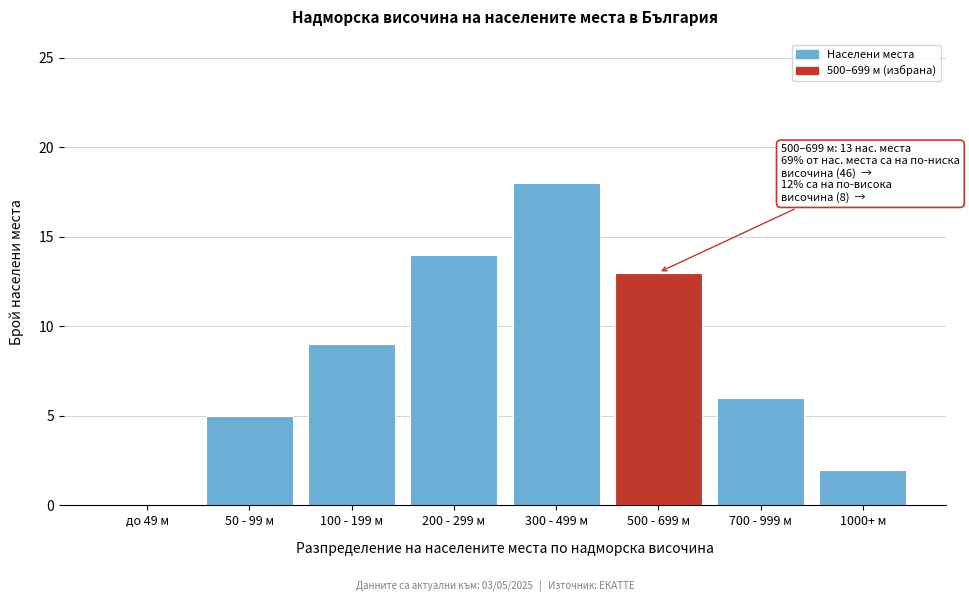

Reading right to left, list all the values displayed in this chart.

1000+ м=2	700 - 999 м=6	500 - 699 м=13	300 - 499 м=18	200 - 299 м=14	100 - 199 м=9	50 - 99 м=5	до 49 м=0